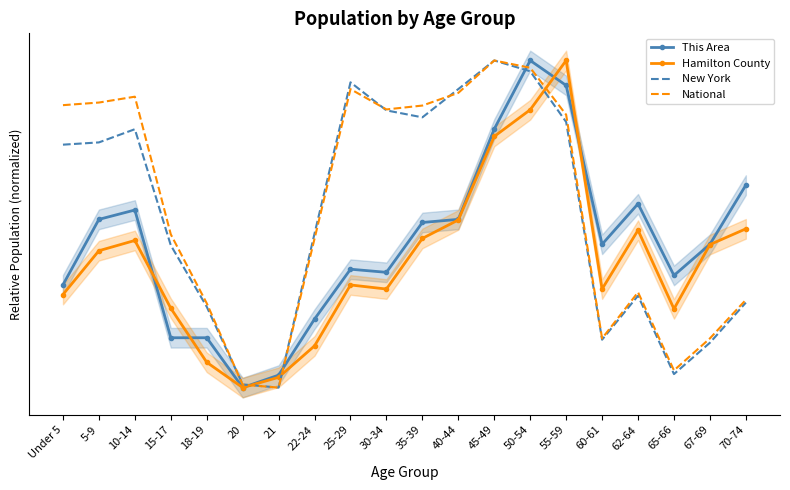

Which category has the highest value across all series?

50-54